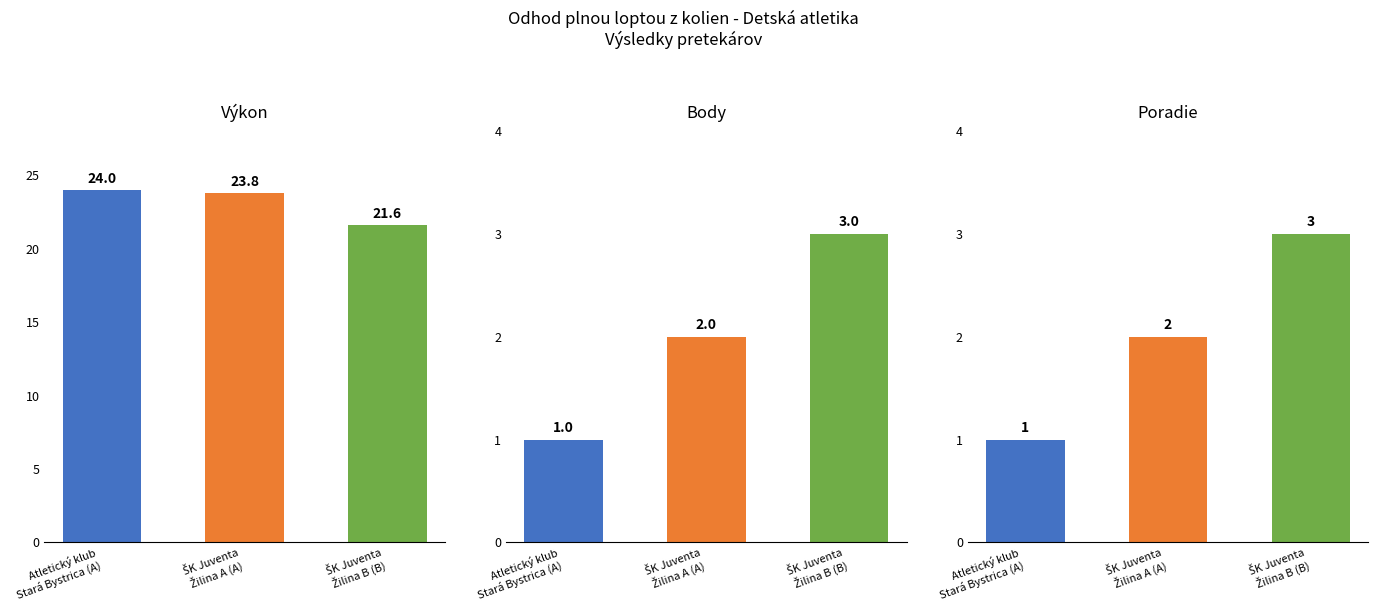

Where is Poradie nearest to the value 2?

ŠK Juventa
Žilina A (A)